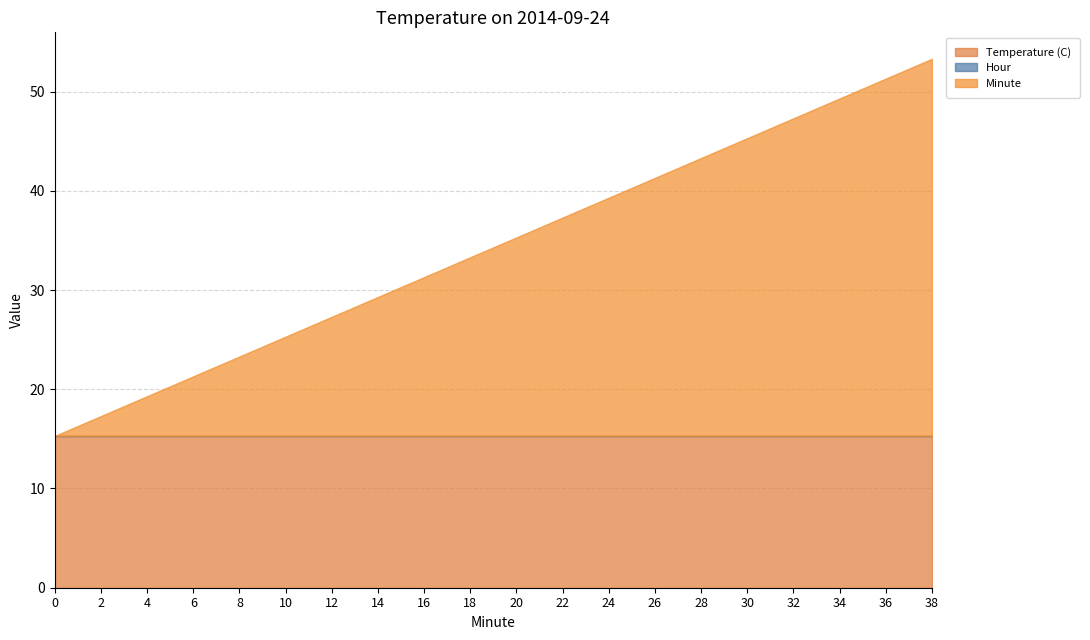

Is it true that Temperature (C) equals 8.2 at 12?

False